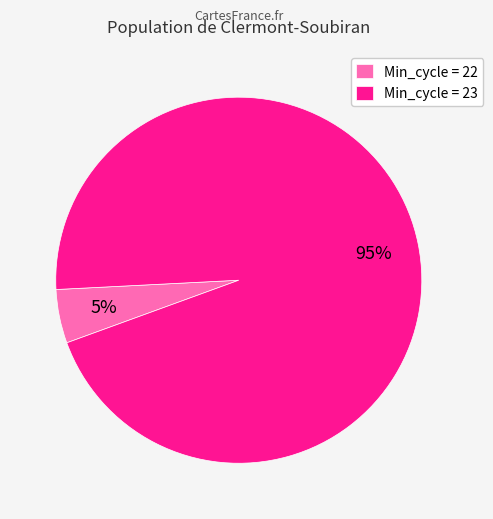

True or false: Min_cycle = 23 accounts for 95% of the total.

True